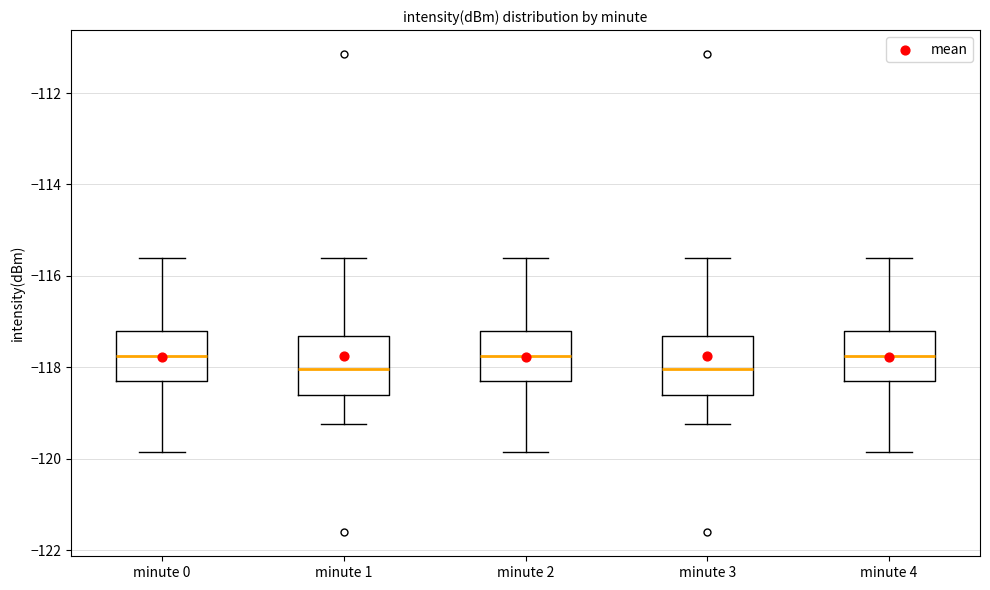

Where does the upper whisker of the box for minute 2 end on the y-axis? The values are not printed on the chart, so give them approximately, as read against the axis.

-115.6